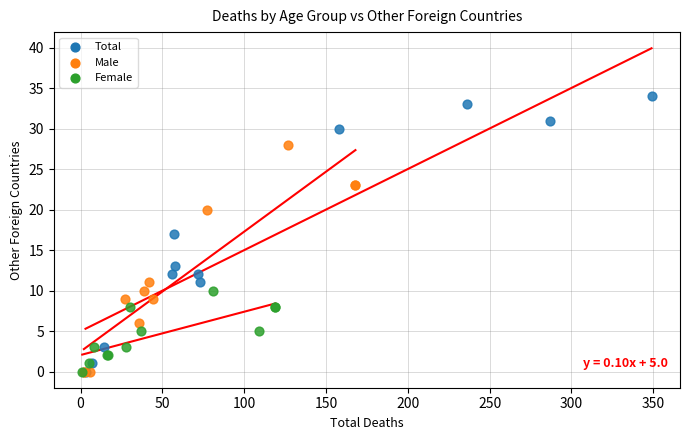

Which series contains the highest Y value?

Total